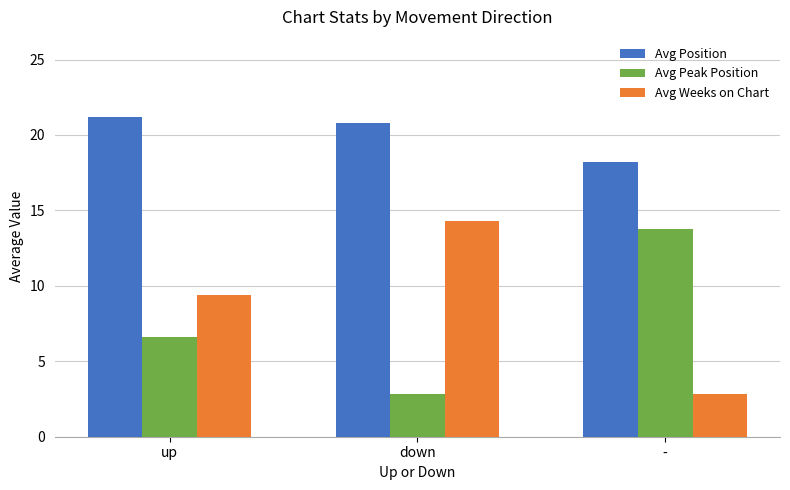

Which series has the largest total across all categories?

Avg Position